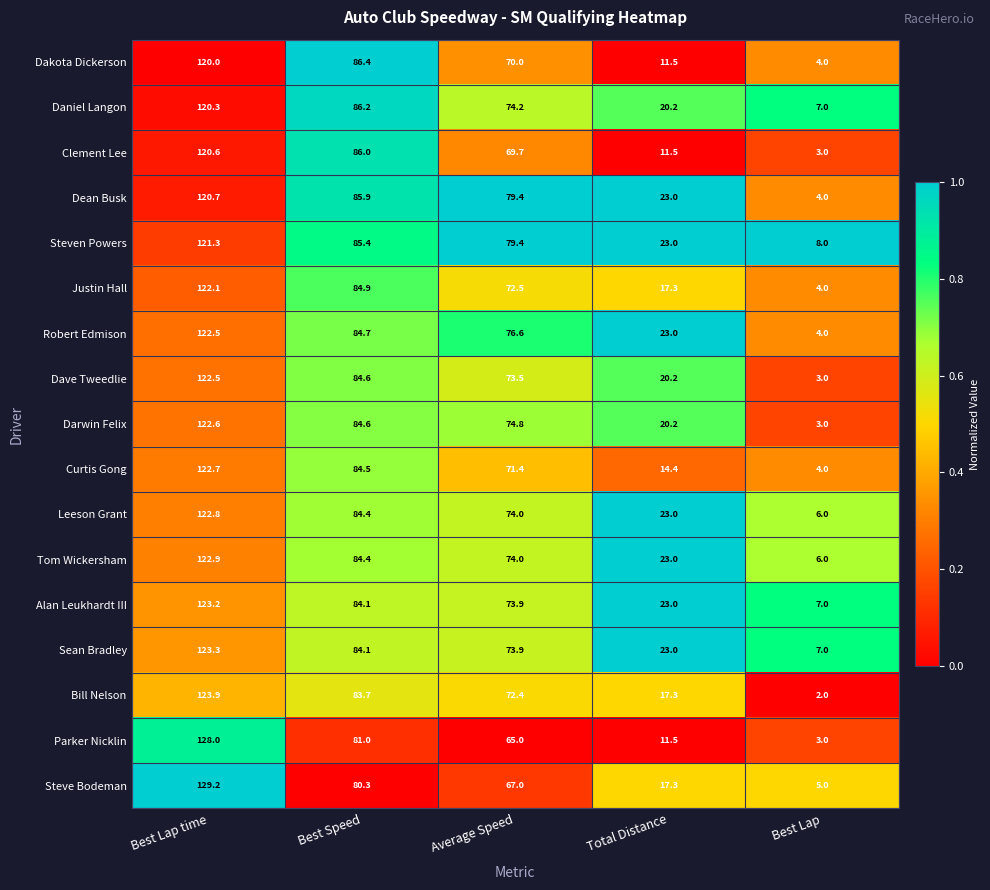

How many categories are shown in the chart?

5